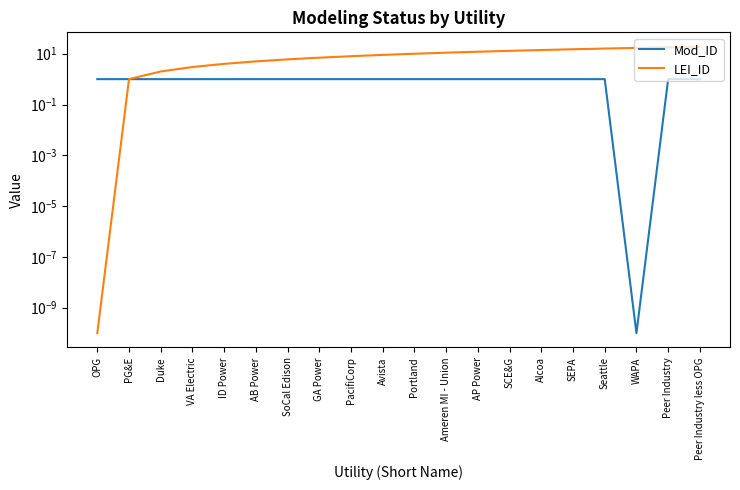

The value of LEI_ID at Ameren MI - Union is 11.0. True or false?

True